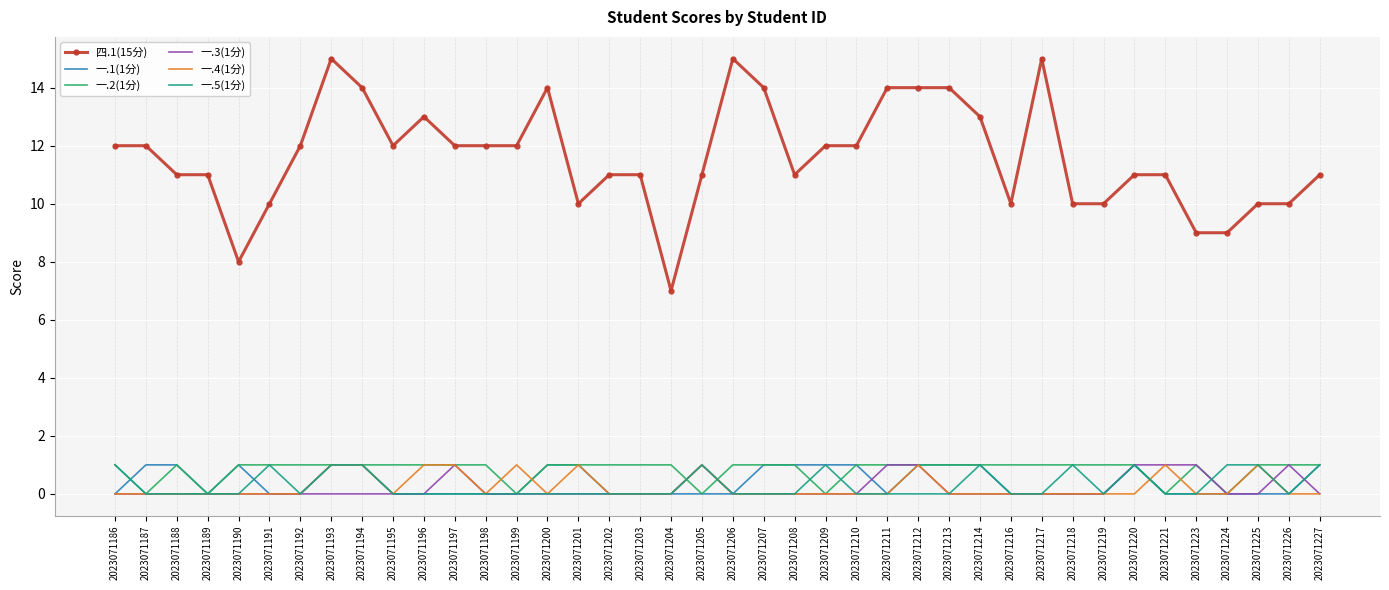

What is the sum of the 一.5(1分) values at 2023071218 and 2023071187?

1